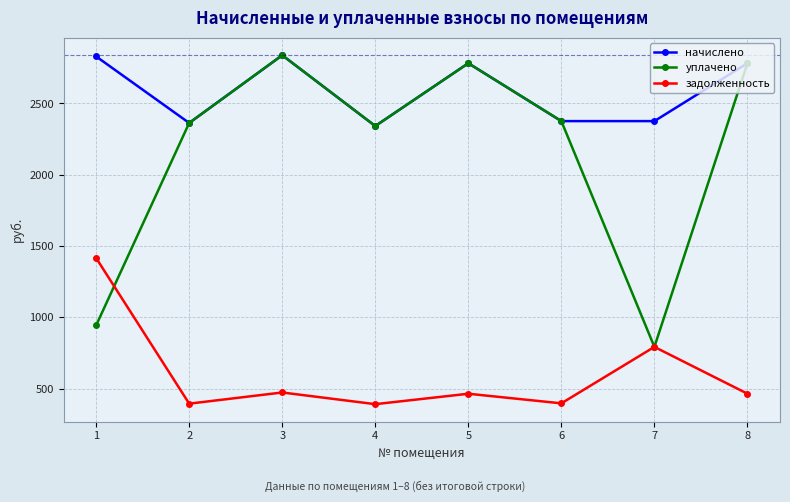

What is the value of the уплачено point at the 4th from the left?

2341.4